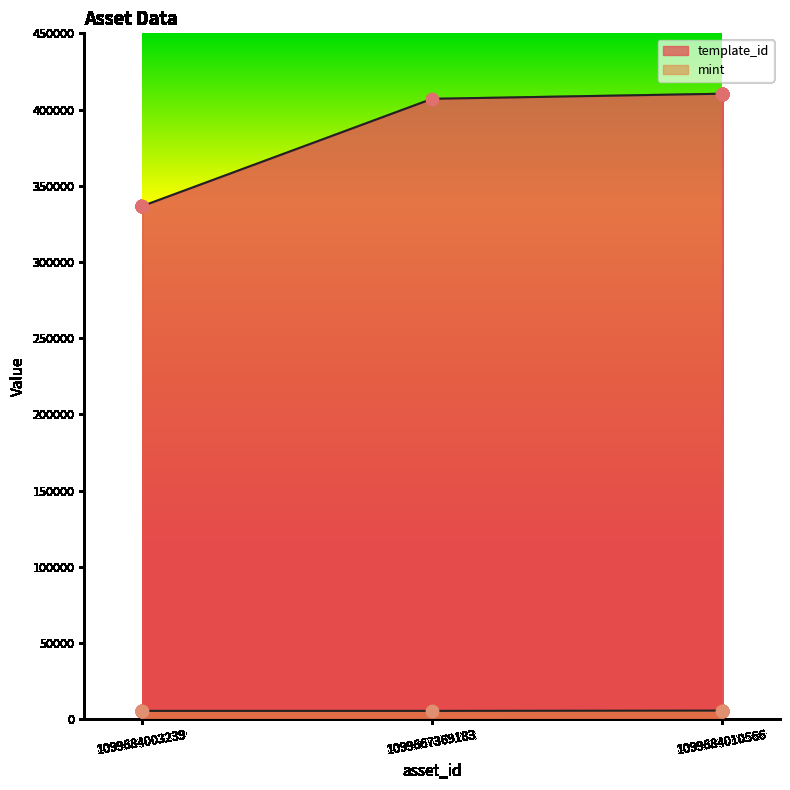

Is the value of template_id at 1099684003239 greater than the value of mint at 1099684010566?

Yes